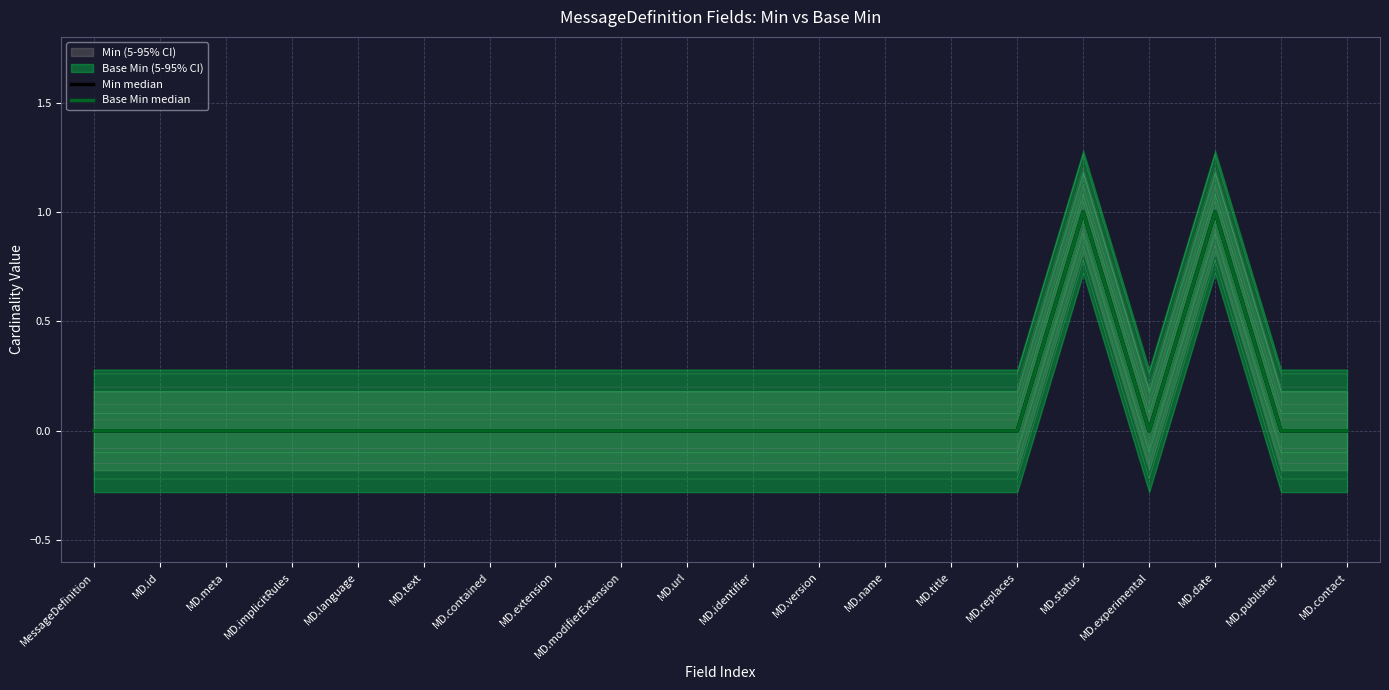

Is it true that Min median equals -1 at MD.experimental?

False